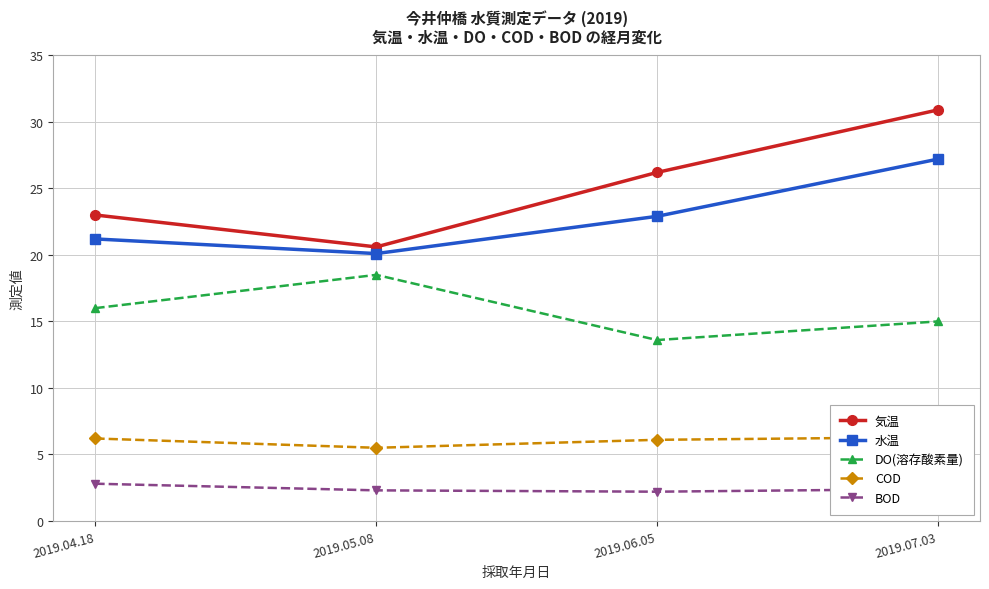

What is the label of the 2nd point from the left?

2019.05.08